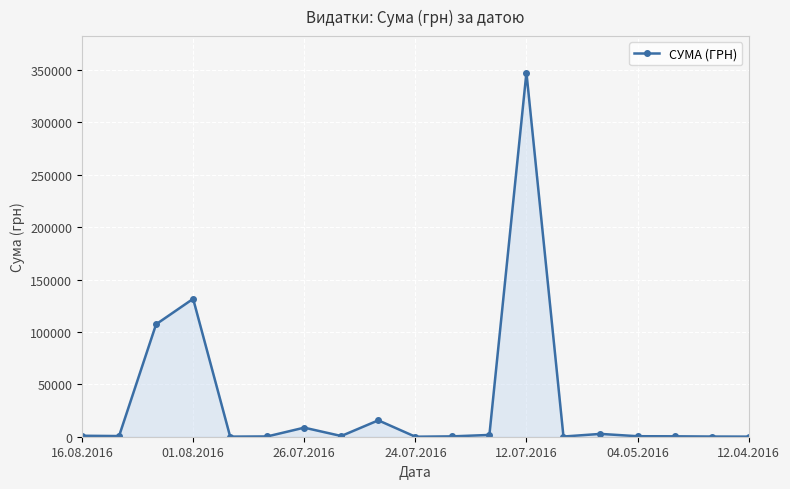

True or false: there are more than 2 points higher than both neighbors.

True